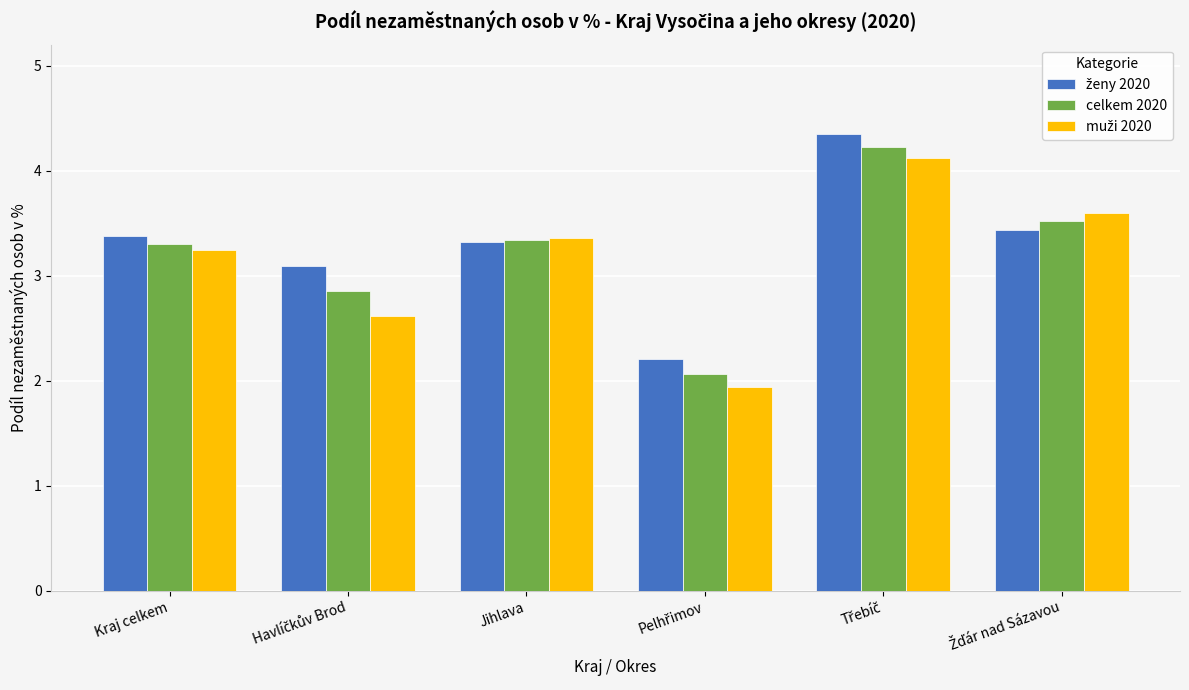

How many data points in celkem 2020 are less than 3?

2